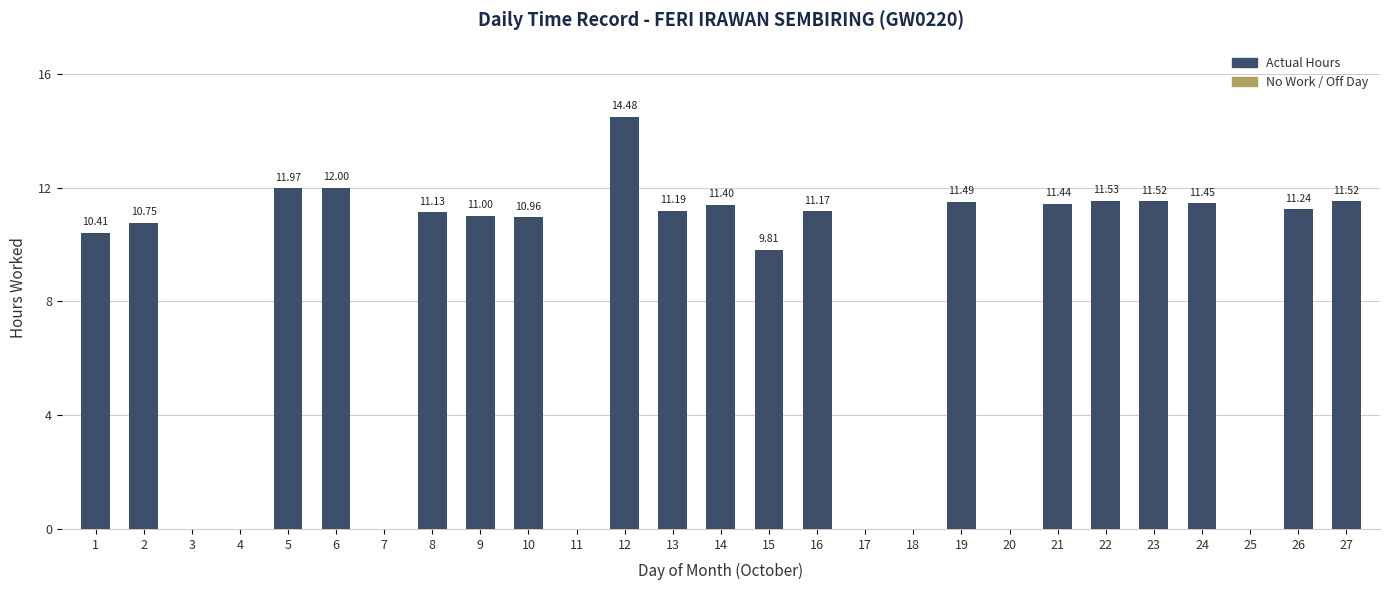

True or false: the data shows 7.7 at 27.

False